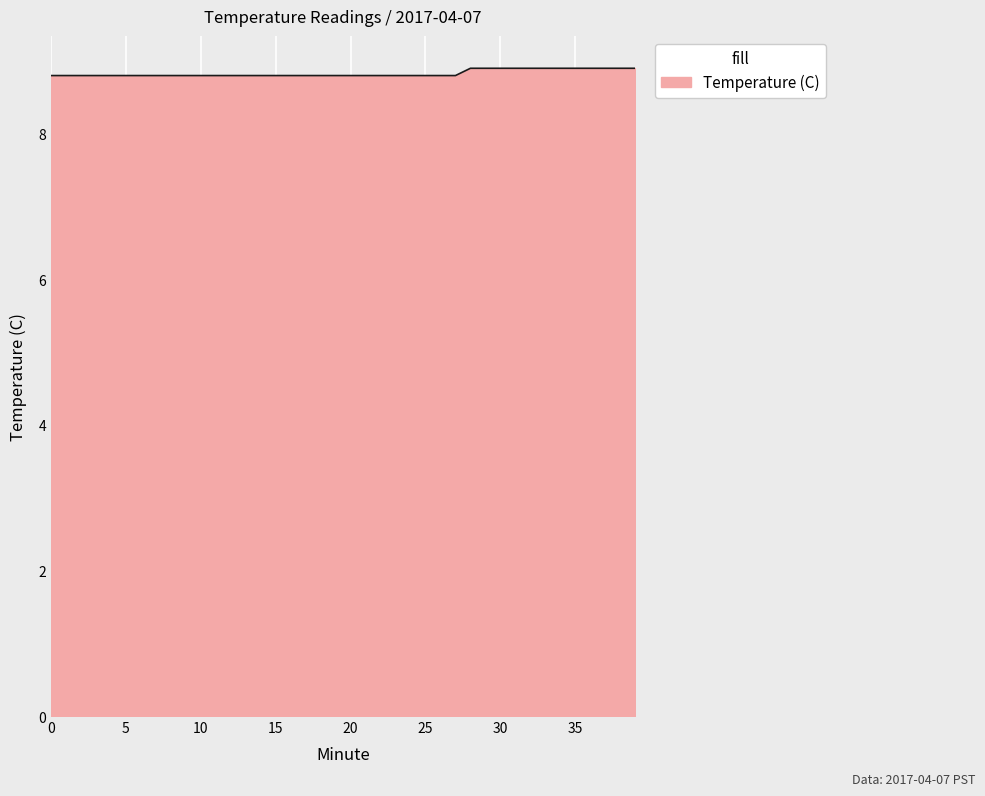

What is the maximum value shown in the chart?

8.9